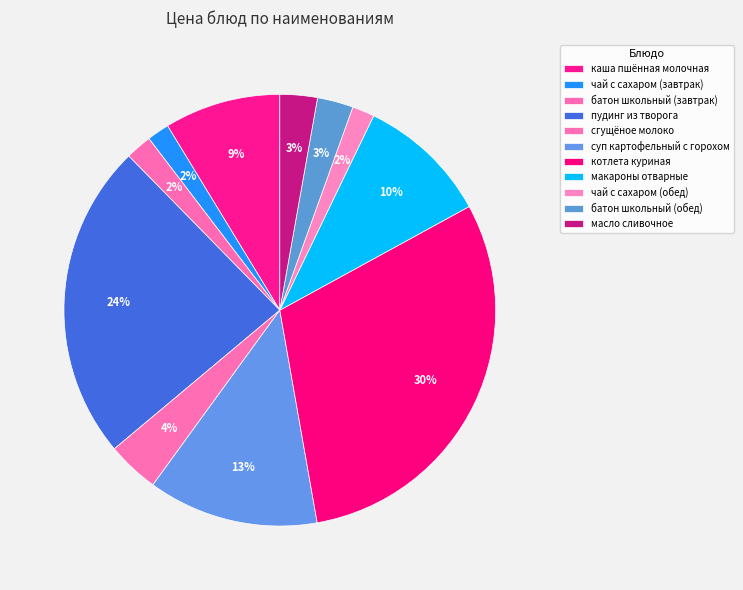

How many segments does this pie chart have?

11